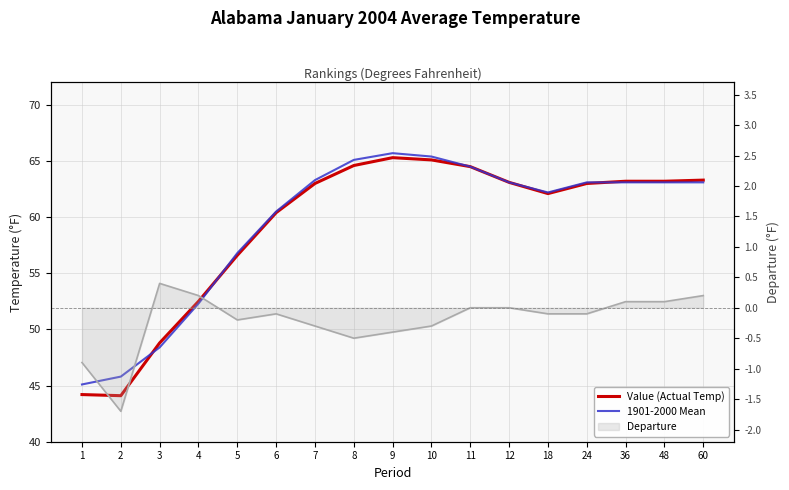

At which label does 1901-2000 Mean reach its peak?

9